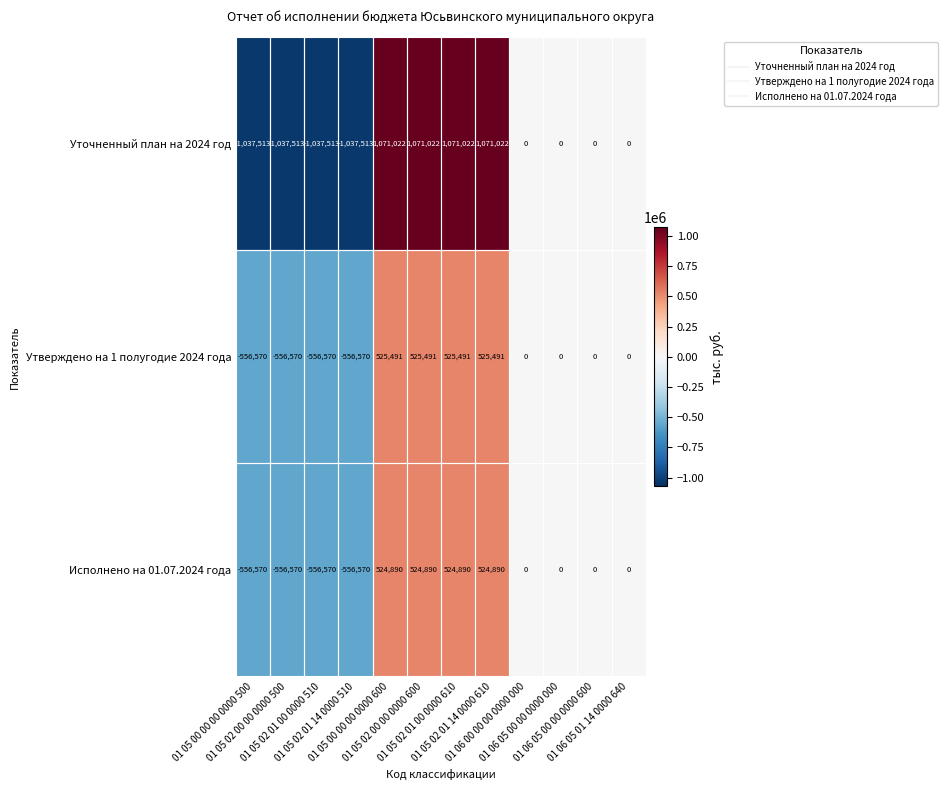

What is the difference between the second highest and minimum values in the Утверждено на 1 полугодие 2024 года series?

1082061